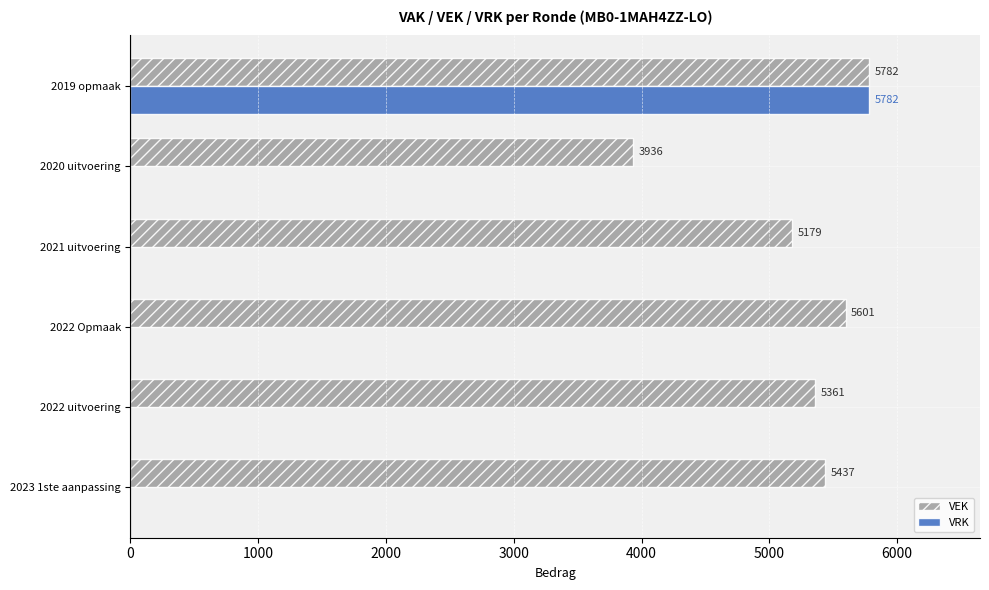

The VEK series shows 5437 at 2023 1ste aanpassing. True or false?

True